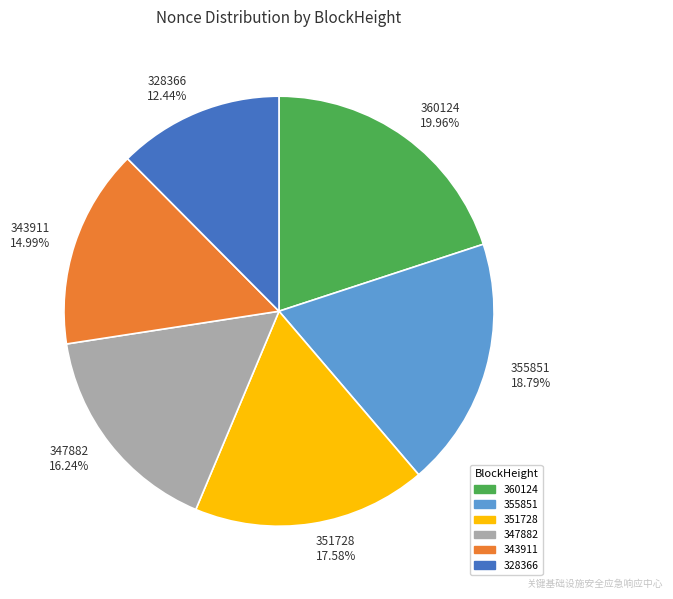

Rank the categories by value from lowest to highest.

328366 12.44%, 343911 14.99%, 347882 16.24%, 351728 17.58%, 355851 18.79%, 360124 19.96%